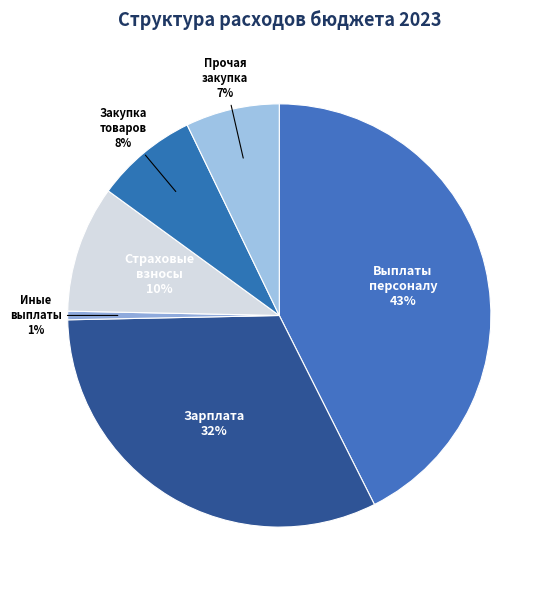

Count the number of slices in the pie.

6